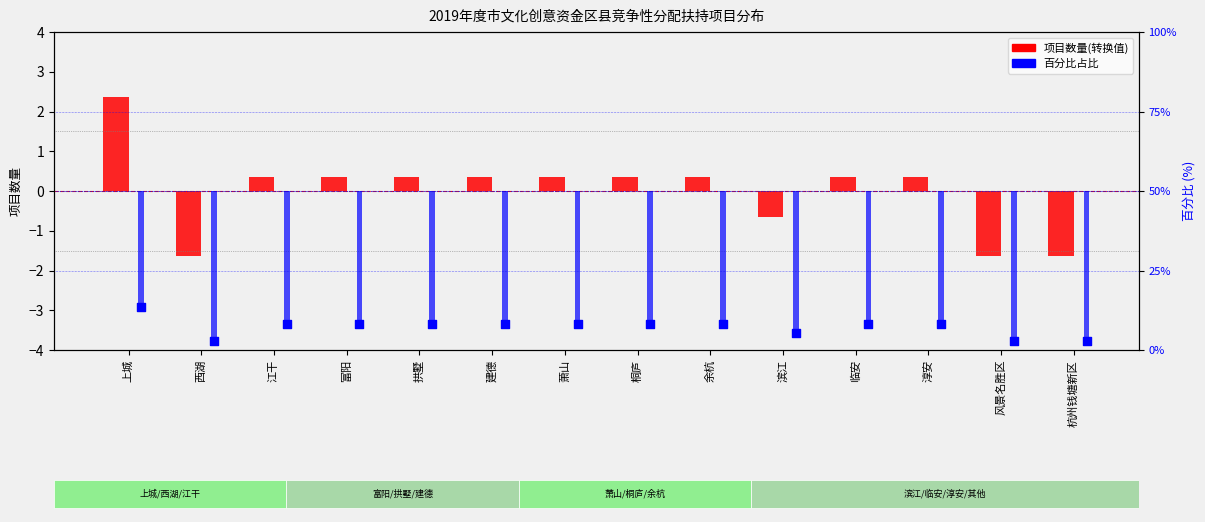

Which series has the largest total across all categories?

百分比占比